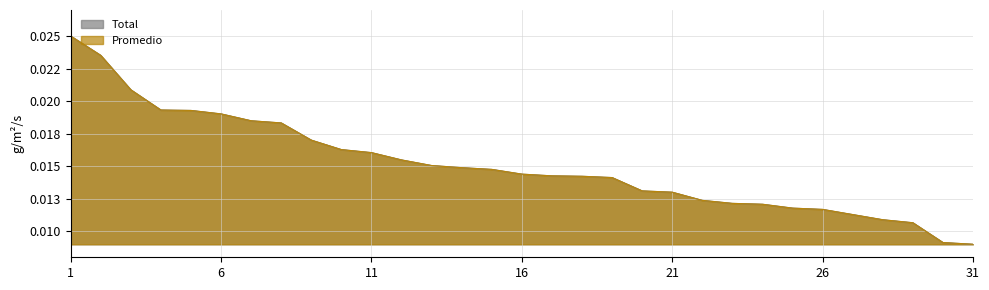

Is it true that Promedio equals 0.0 at 23?

True